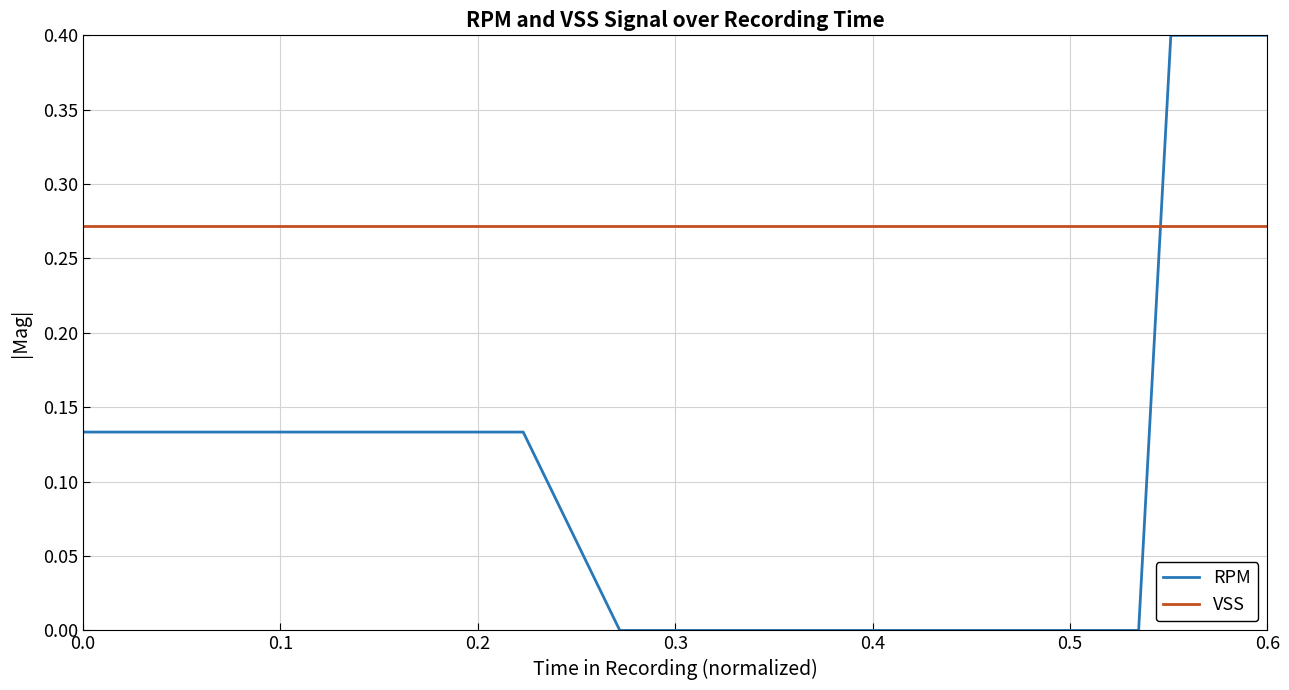

What is the greatest value displayed?

0.4